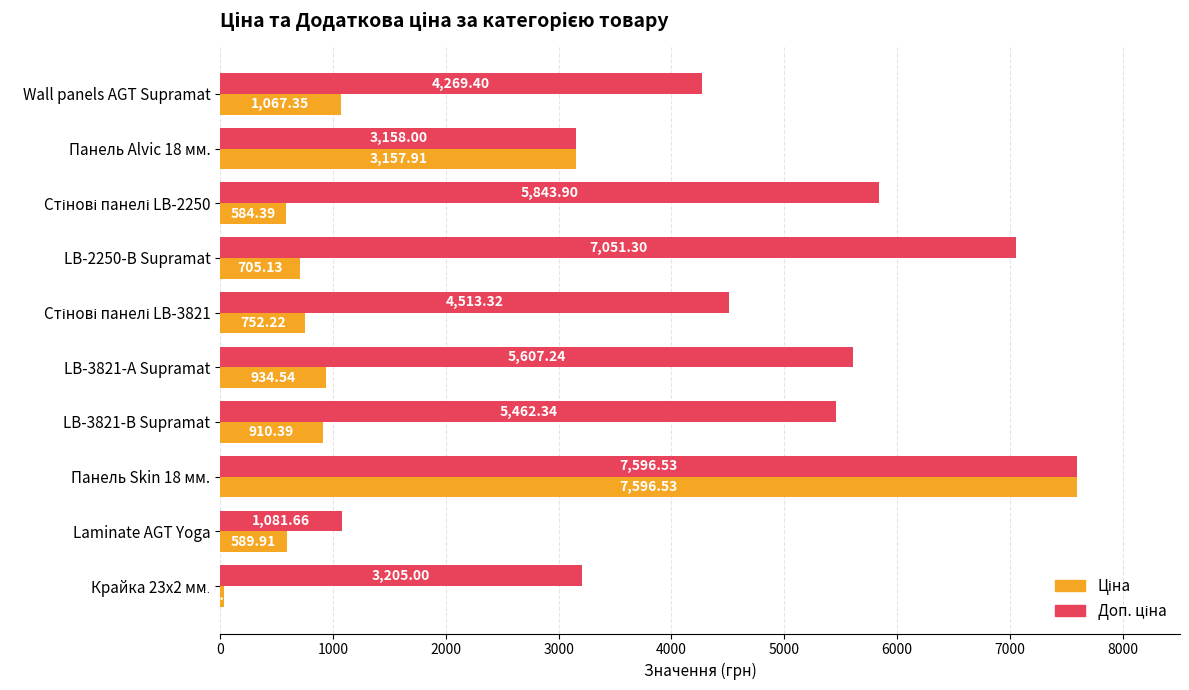

At which category is the sum across all series the highest?

Панель Skin 18 мм.